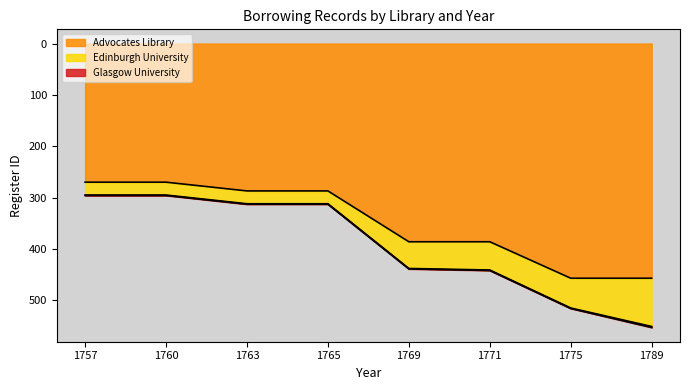

Where is Glasgow University nearest to the value 1?

1757